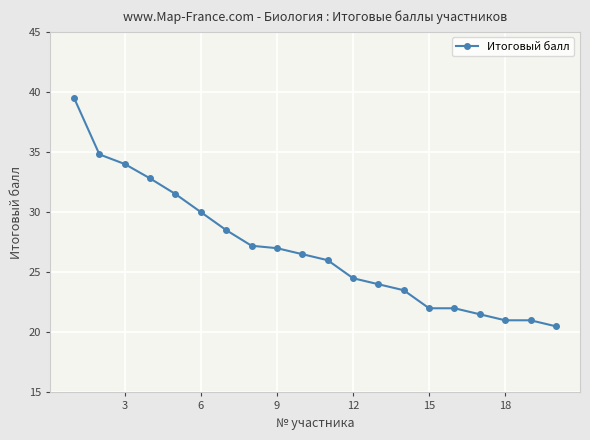

Reading right to left, transcribe all the data shown in this chart.

20.5	21.0	21.0	21.5	22.0	22.0	23.5	24.0	24.5	26.0	26.5	27.0	27.2	28.5	30.0	31.5	32.8	34.0	34.8	39.5